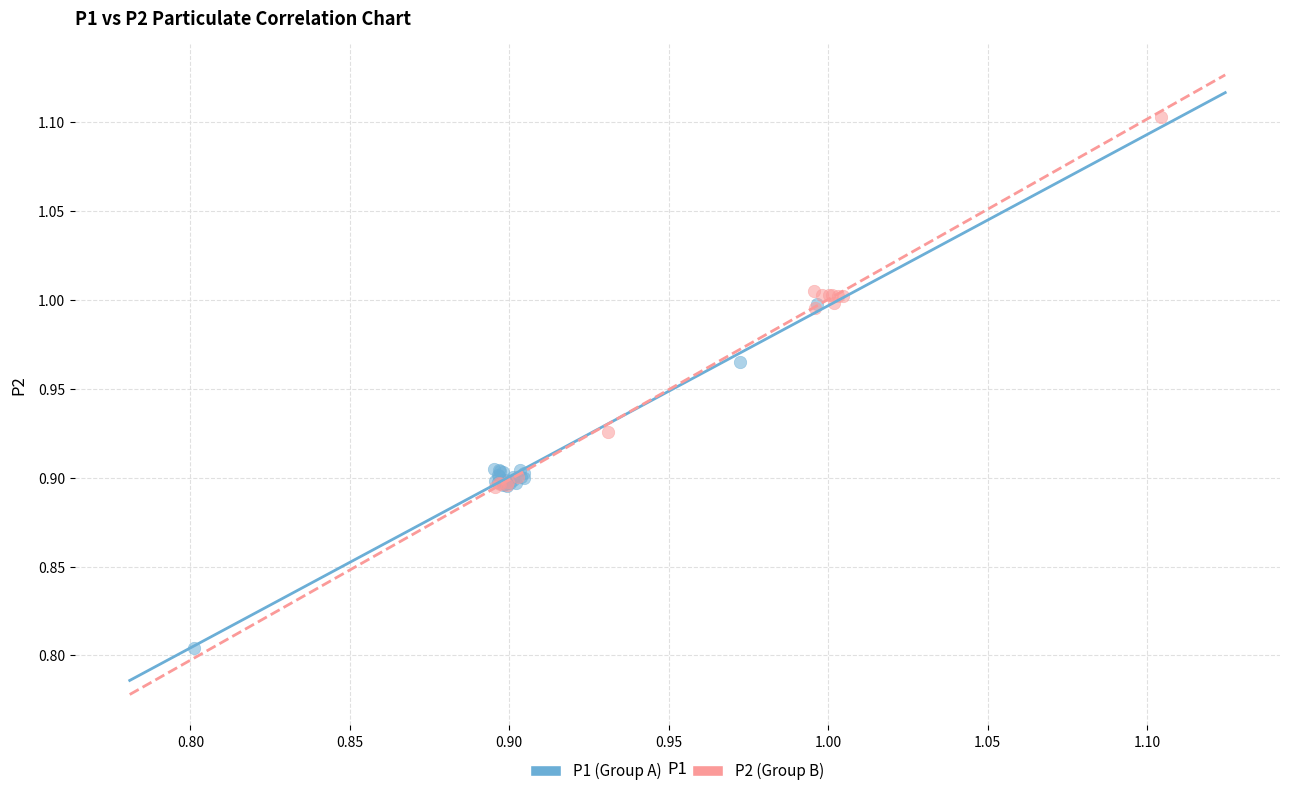

Which series reaches the minimum Y coordinate?

P1 (Group A)